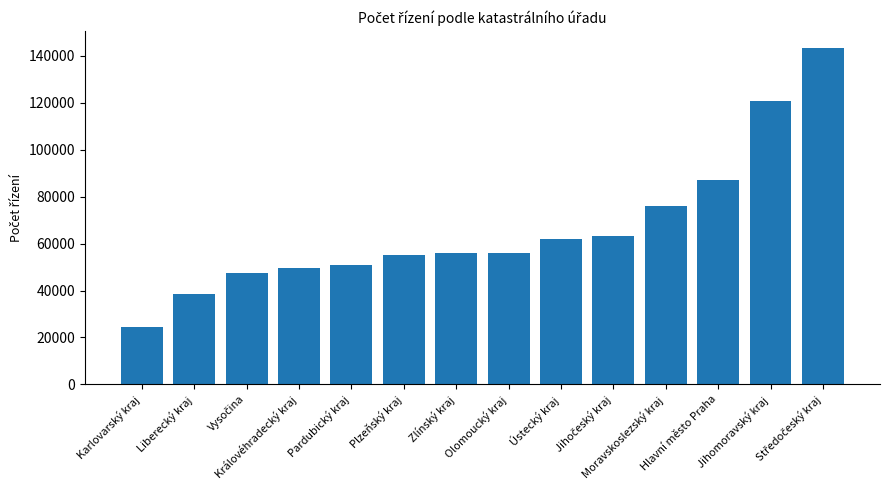

What position from the left is Liberecký kraj?

2